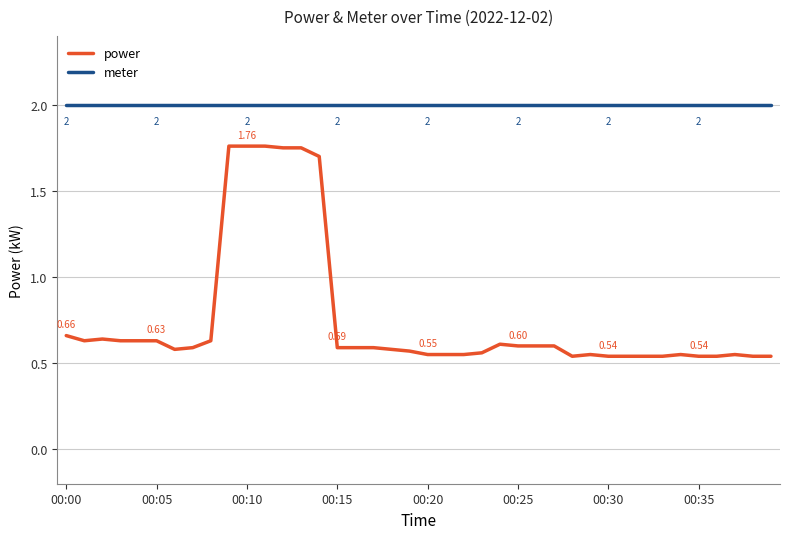

Which series has the largest total across all categories?

meter